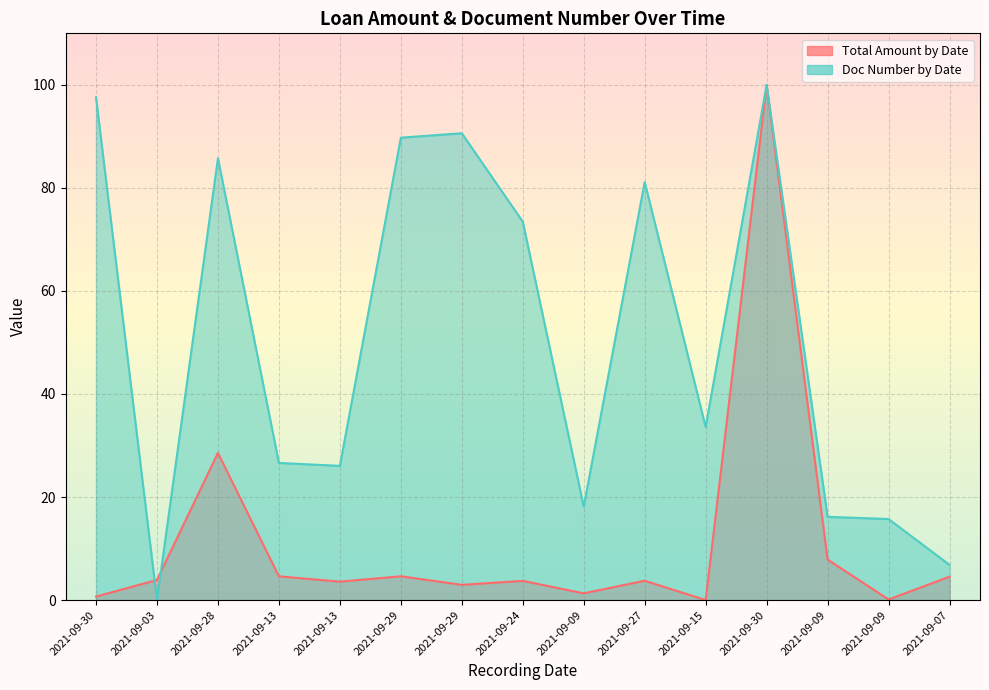

How many intersections are there between Doc Number by Date and Total Amount by Date?

2